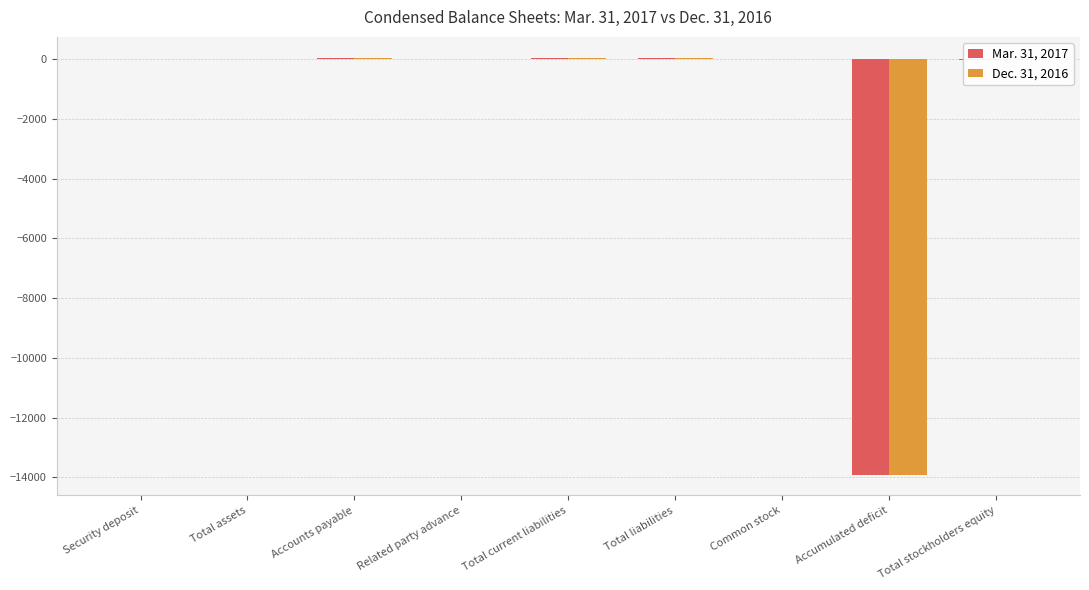

Is the value of Mar. 31, 2017 at Accumulated deficit greater than the value of Dec. 31, 2016 at Total liabilities?

No